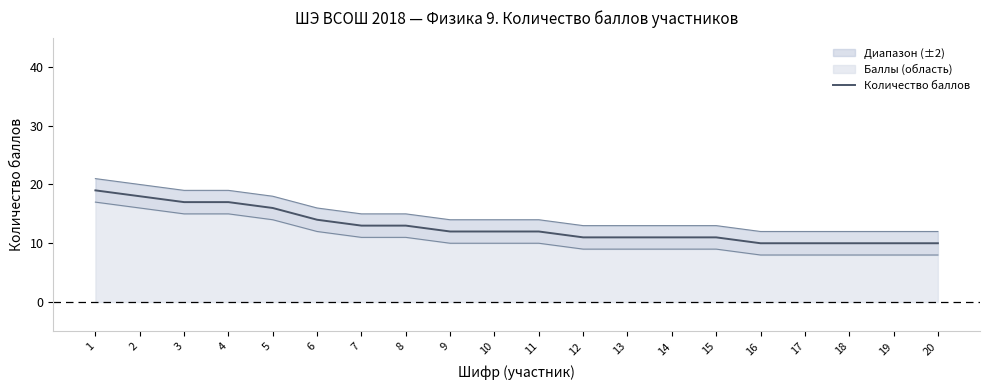

What is the lowest value of the Количество баллов series?

10